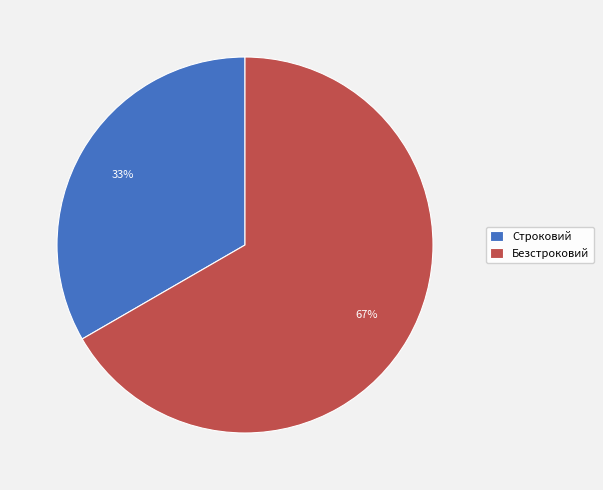

Rank the categories by value from highest to lowest.

Безстроковий, Строковий